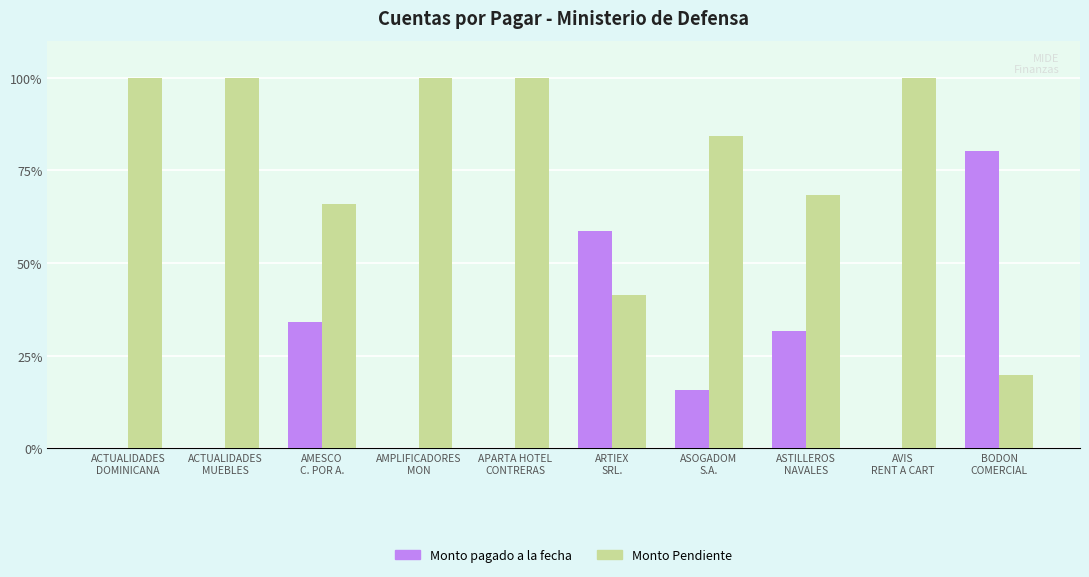

What is the sum of all Monto pagado a la fecha values?

220.1